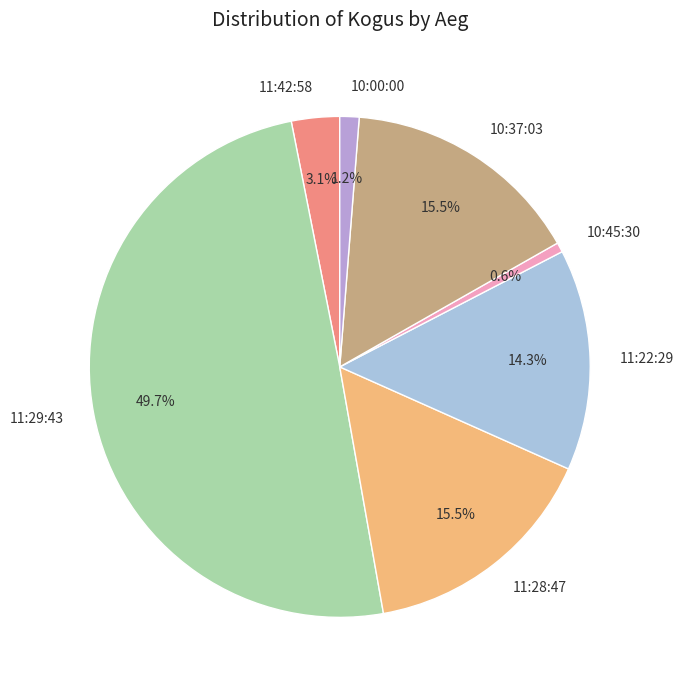

Does 11:42:58 account for over 50% of the chart?

No